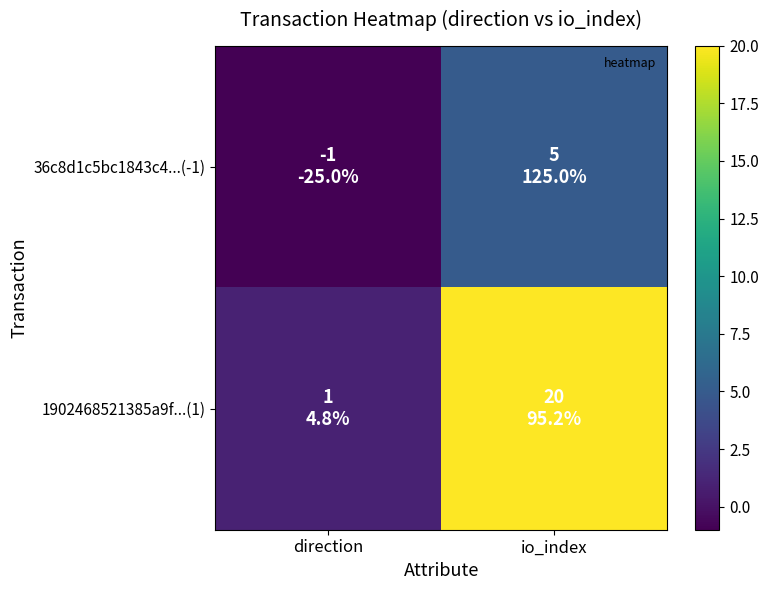

Which series changed the most between direction and io_index?

1902468521385a9f...(1)